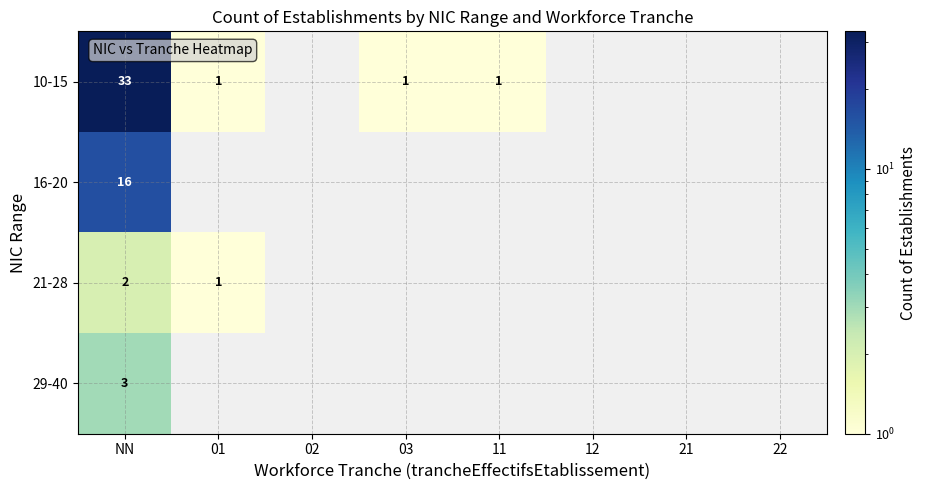

Which has a higher value, 02 or 11?

11